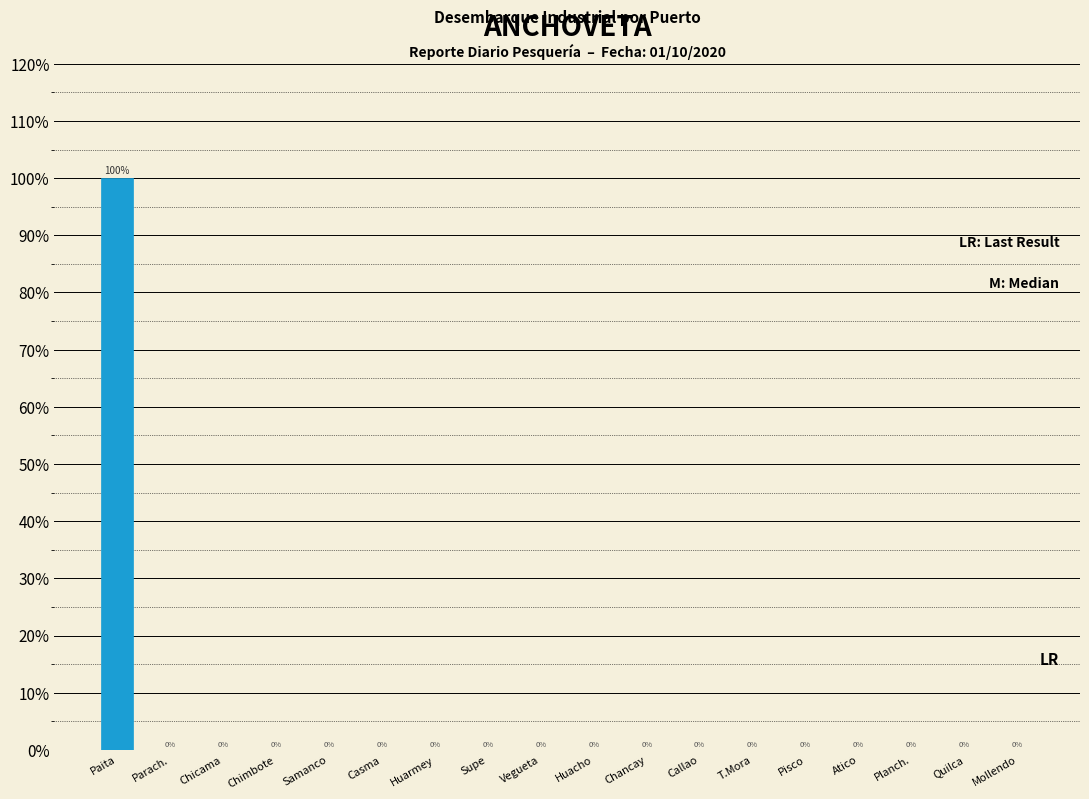

Reading left to right, transcribe all the data shown in this chart.

Paita=100	Parach.=0	Chicama=0	Chimbote=0	Samanco=0	Casma=0	Huarmey=0	Supe=0	Vegueta=0	Huacho=0	Chancay=0	Callao=0	T.Mora=0	Pisco=0	Atico=0	Planch.=0	Quilca=0	Mollendo=0